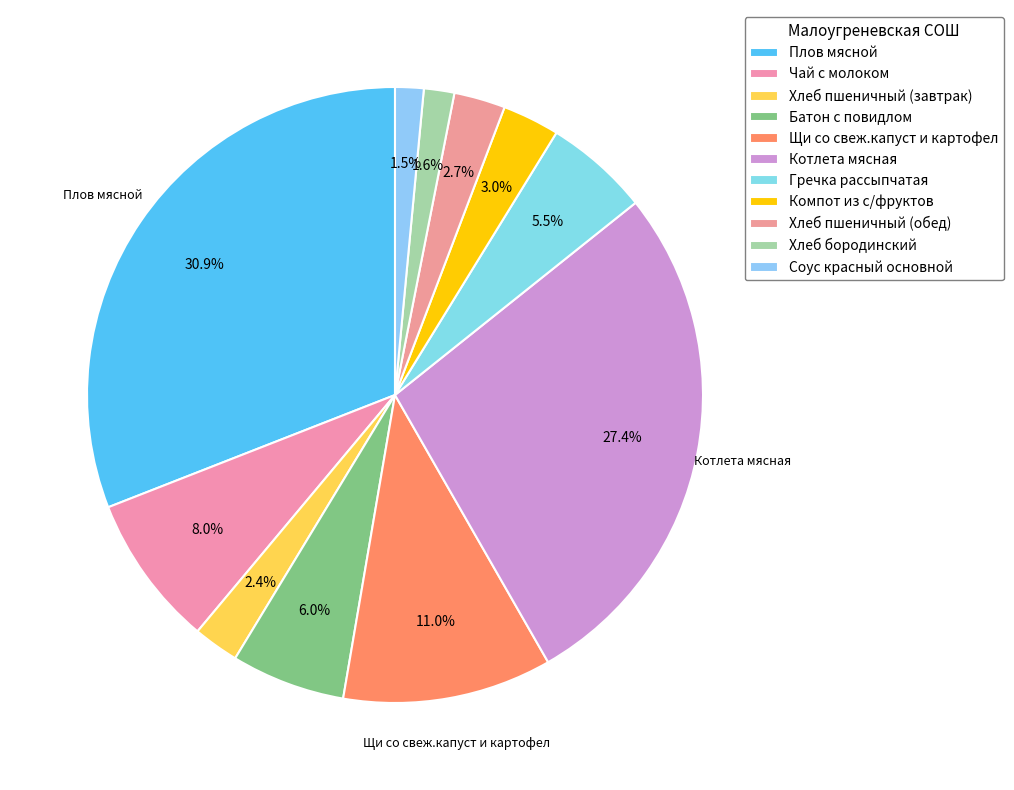

Count the number of slices in the pie.

11